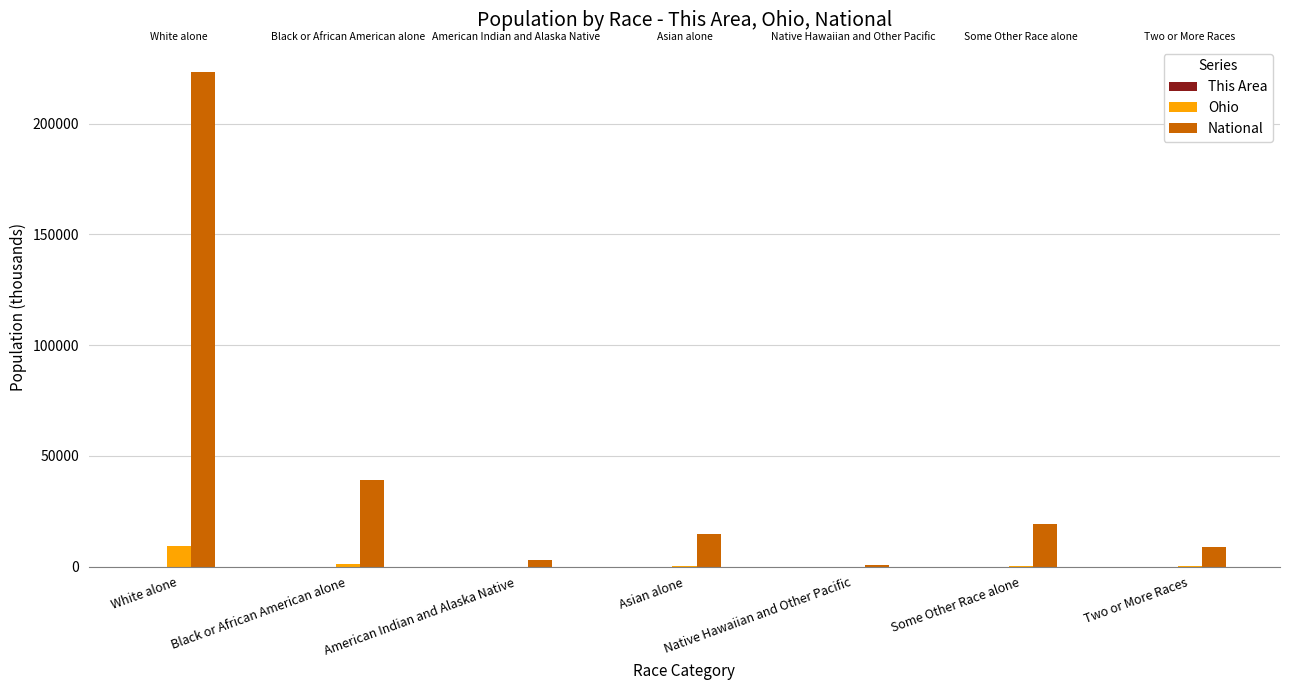

At which category is the sum across all series the highest?

White alone